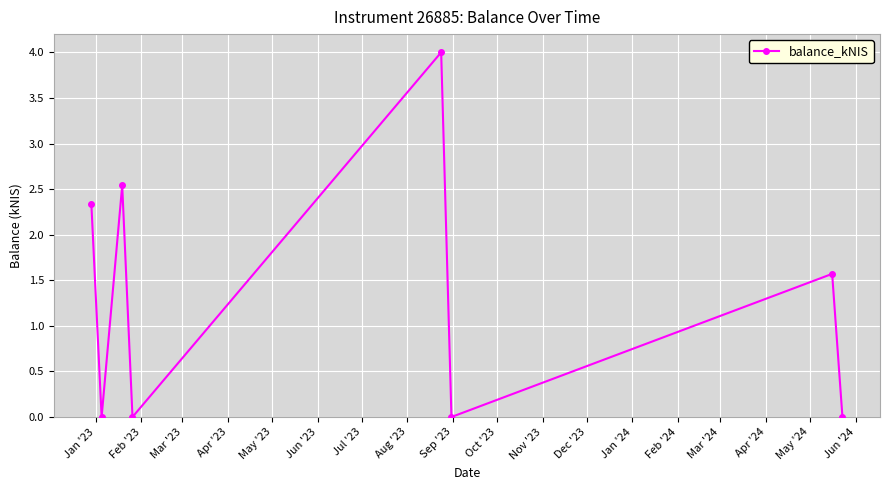

Reading left to right, what are all the values shown in this chart?

2.3	0.0	2.5	0.0	4.0	0.0	1.6	0.0